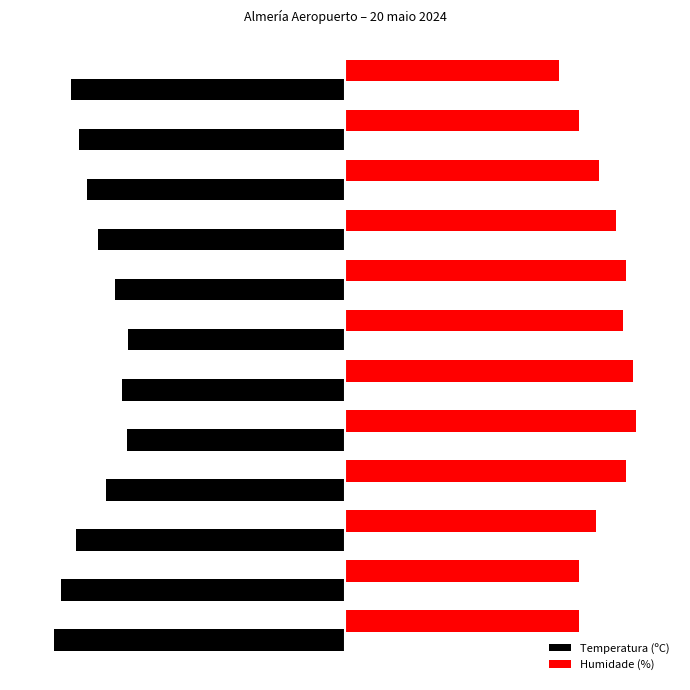

Rank the series by their average value, from highest to lowest.

Humidade (%), Temperatura (ºC)